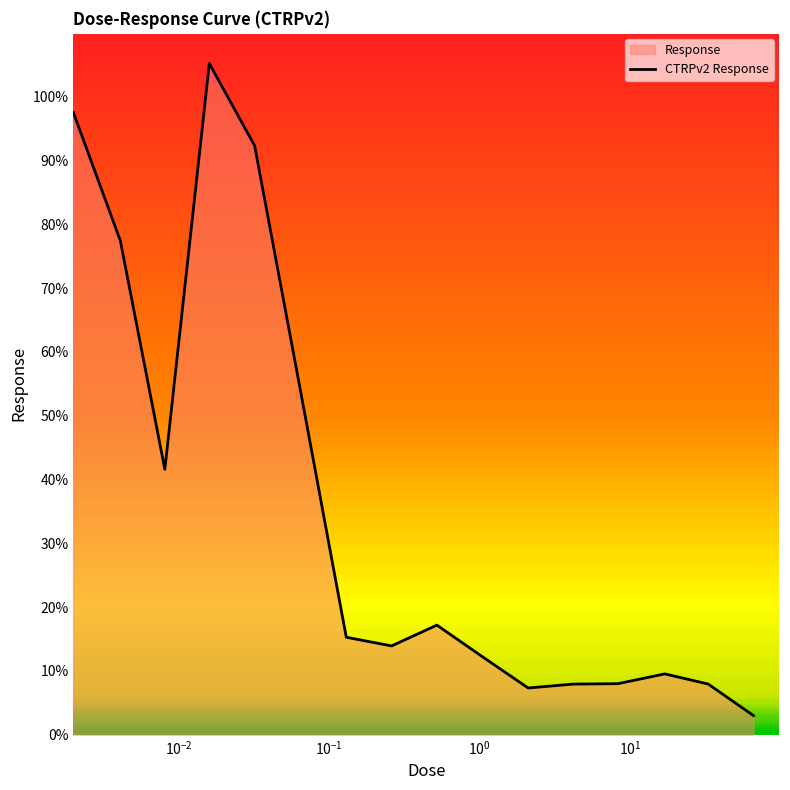

What is the smallest value displayed?

3.0